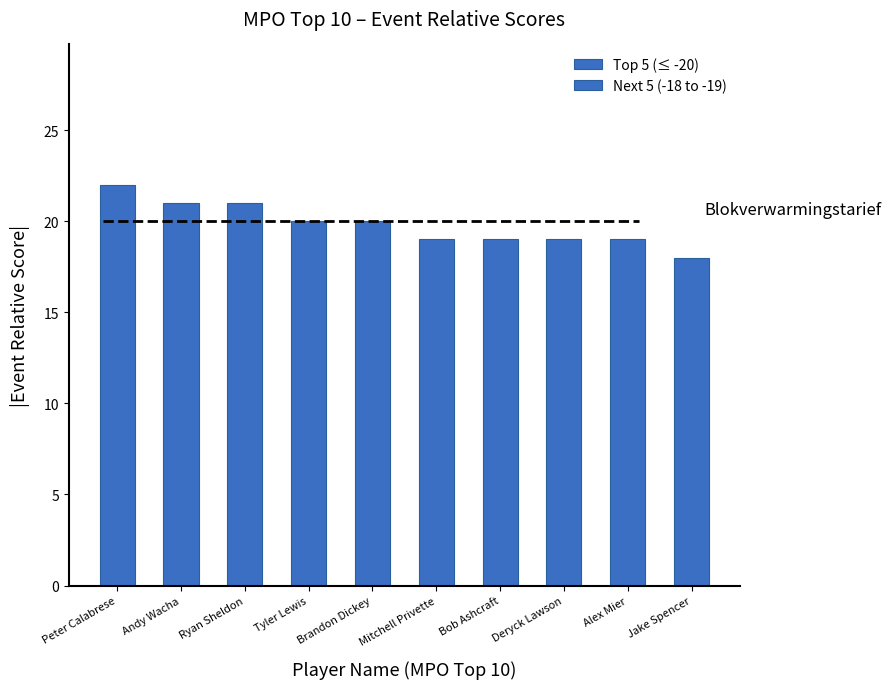

Rank the series at Ryan Sheldon from highest to lowest value.

Top 5 (≤ -20), Next 5 (-18 to -19)